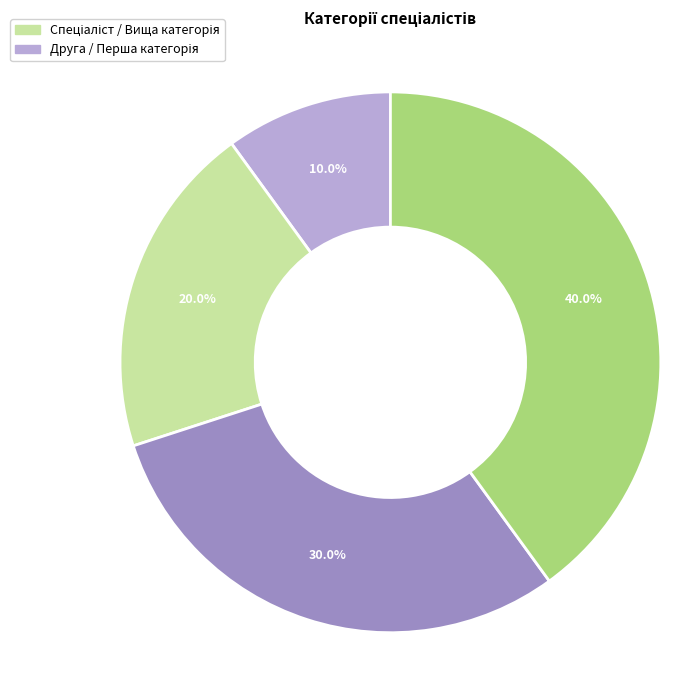

Is there a majority slice in this chart?

No